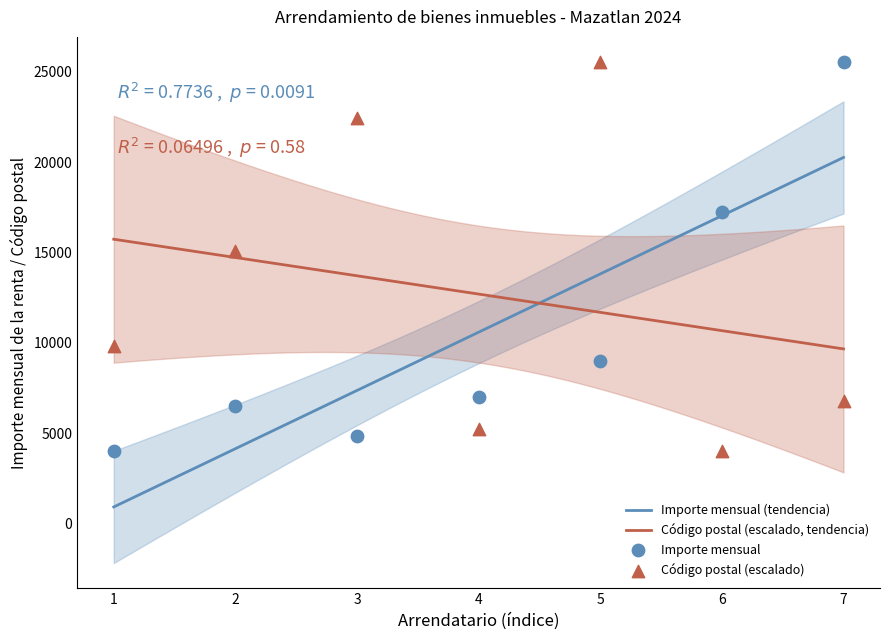

Which series reaches the maximum Y coordinate?

Importe mensual de la renta